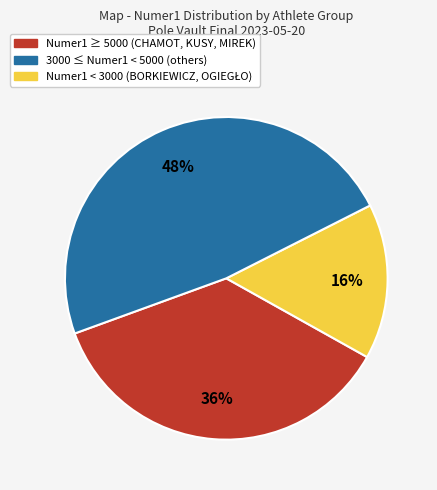

Does any single category account for the majority?

No